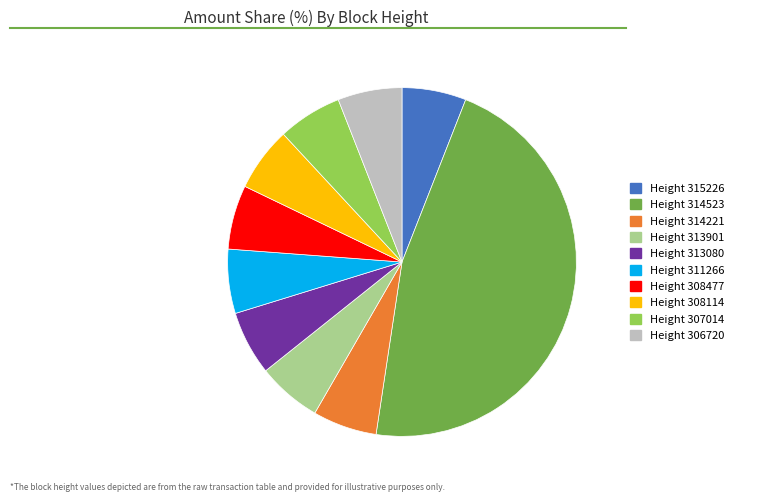

Does any single category account for the majority?

No